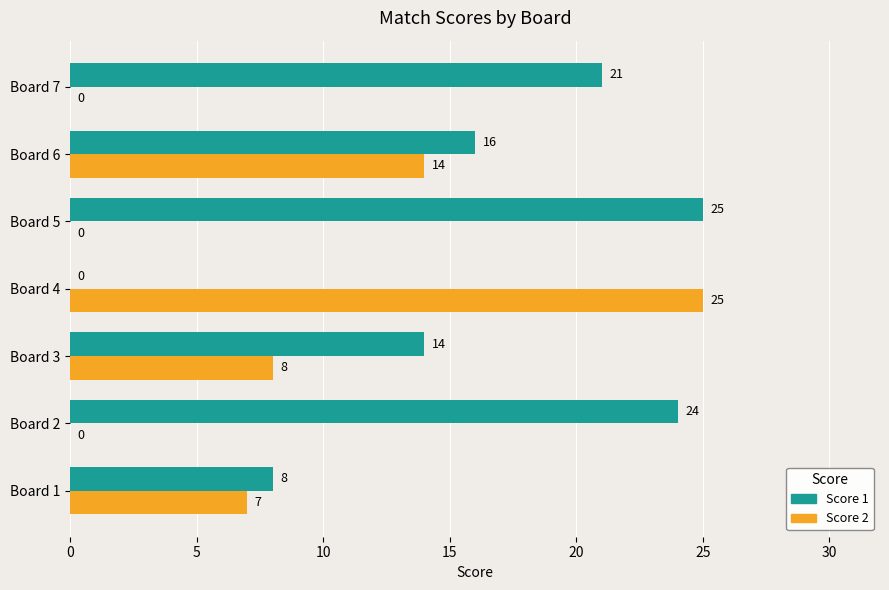

True or false: Score 2 has a value of 25 at Board 4.

True